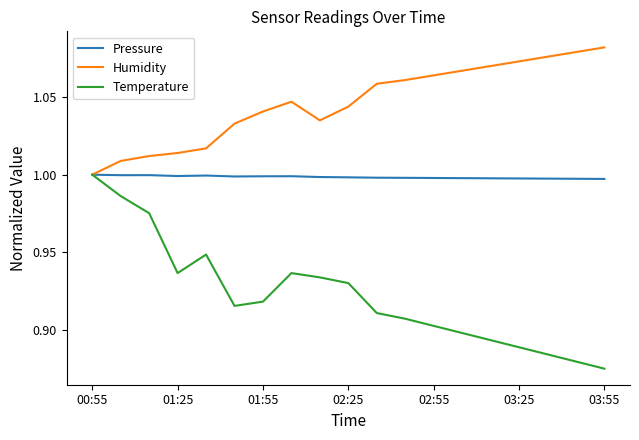

Which series has the largest total across all categories?

Humidity